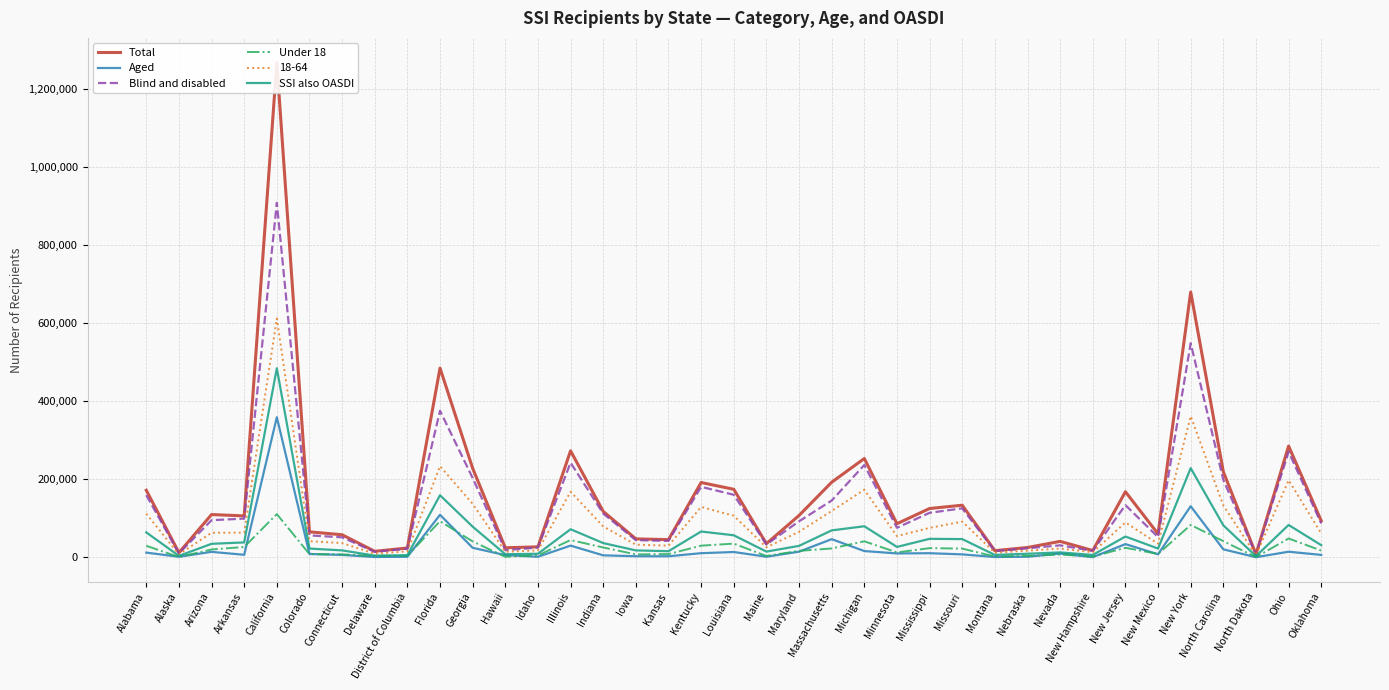

The value of Aged at Delaware is 1296. True or false?

True